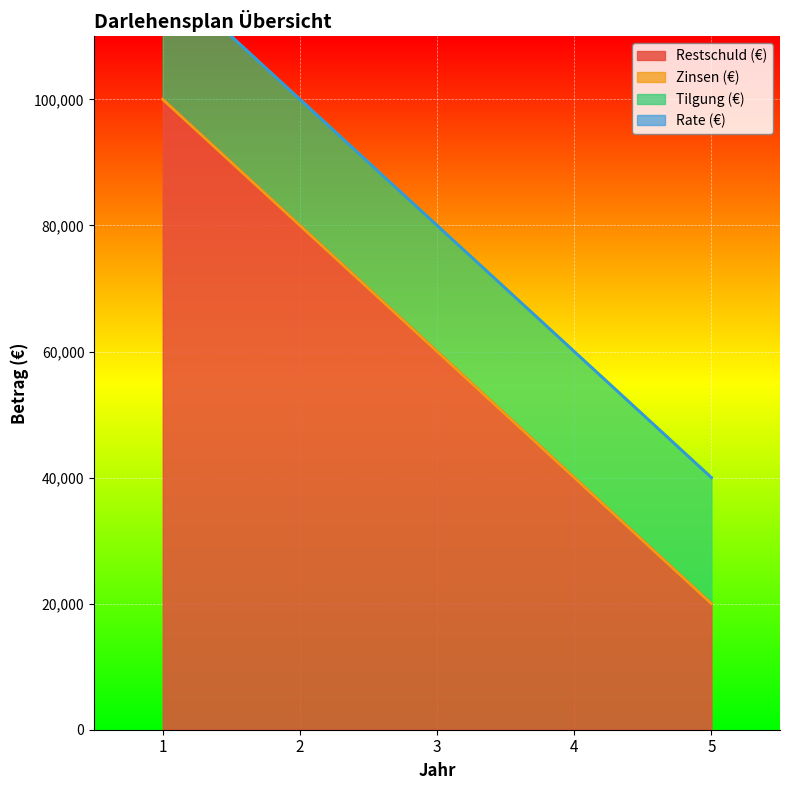

At which category is the sum across all series the highest?

1